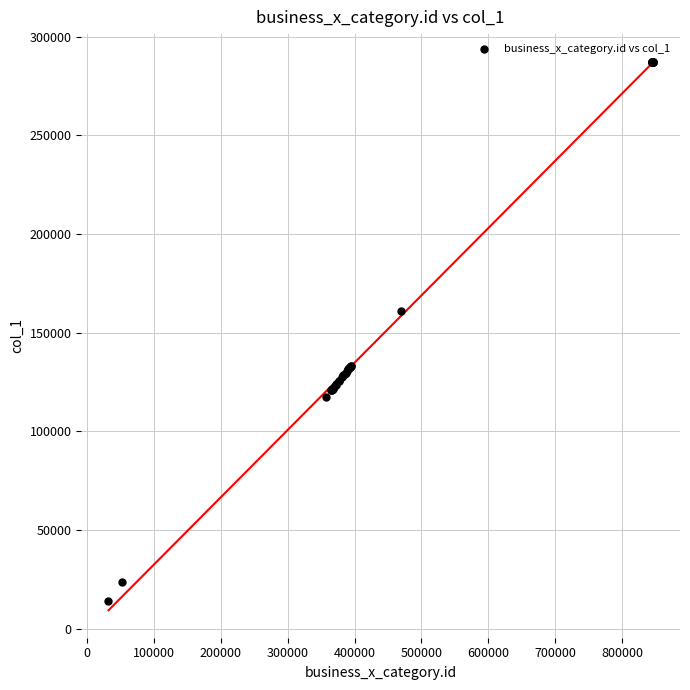

What Y value in the scatter plot is closest to 150693?

161137